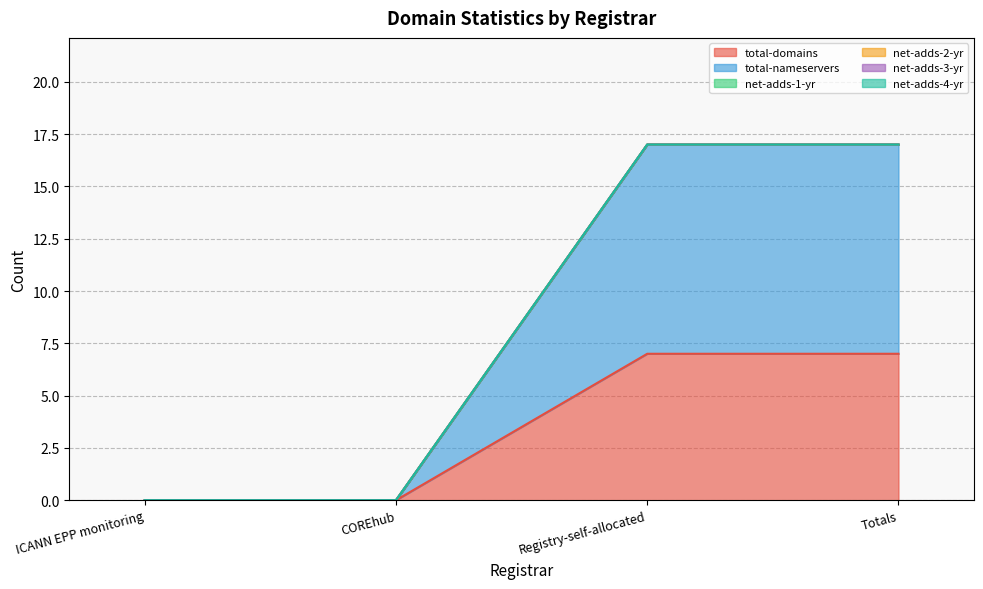

What is the label of the 2nd point from the left?

COREhub